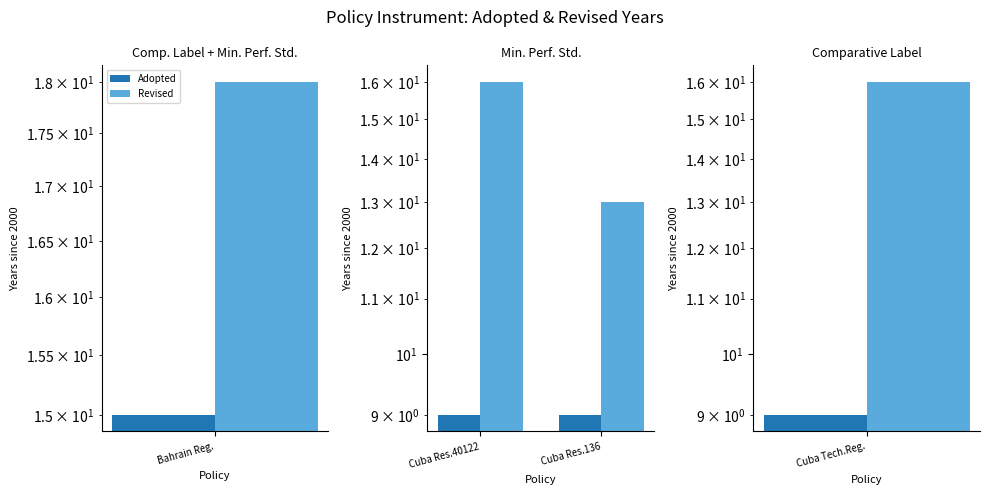

Count the number of data series in this chart.

2